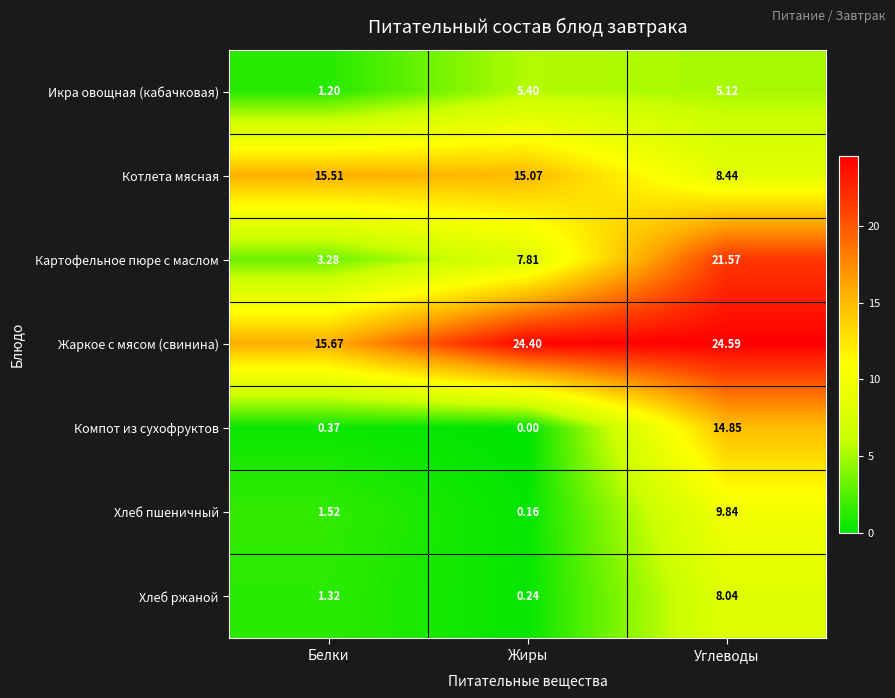

How many series are shown in this chart?

7